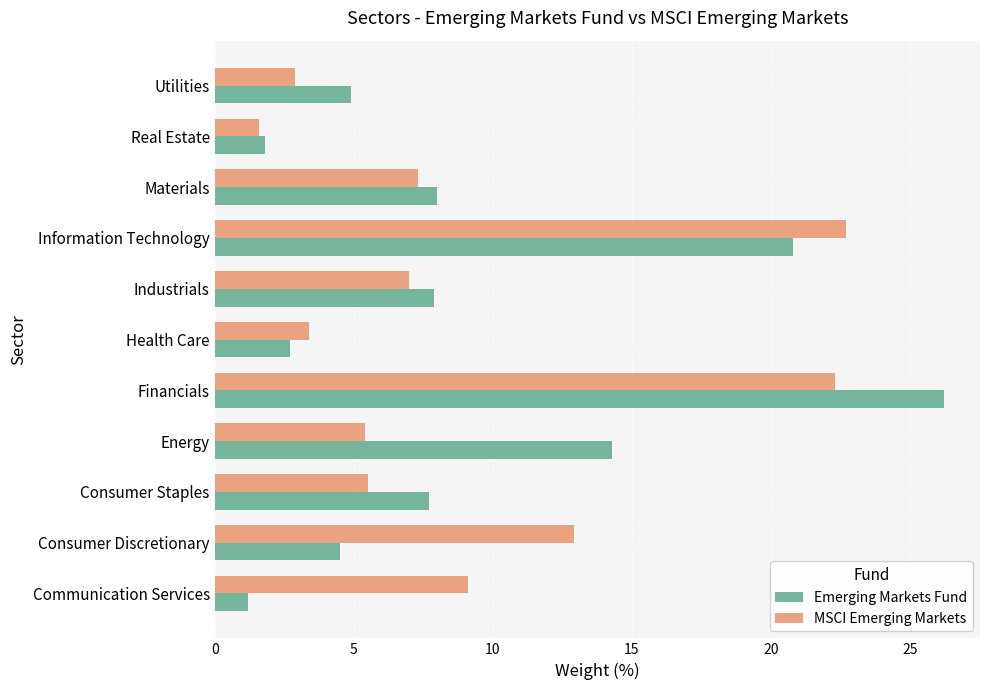

What is the difference between the maximum and minimum values in the MSCI Emerging Markets series?

21.1